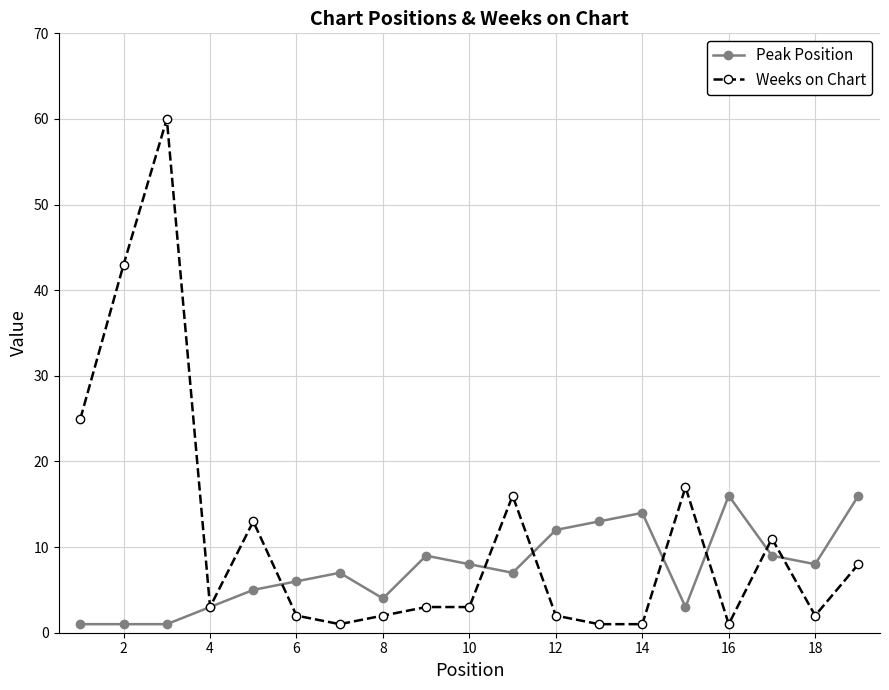

Which series has the largest total across all categories?

Weeks on Chart